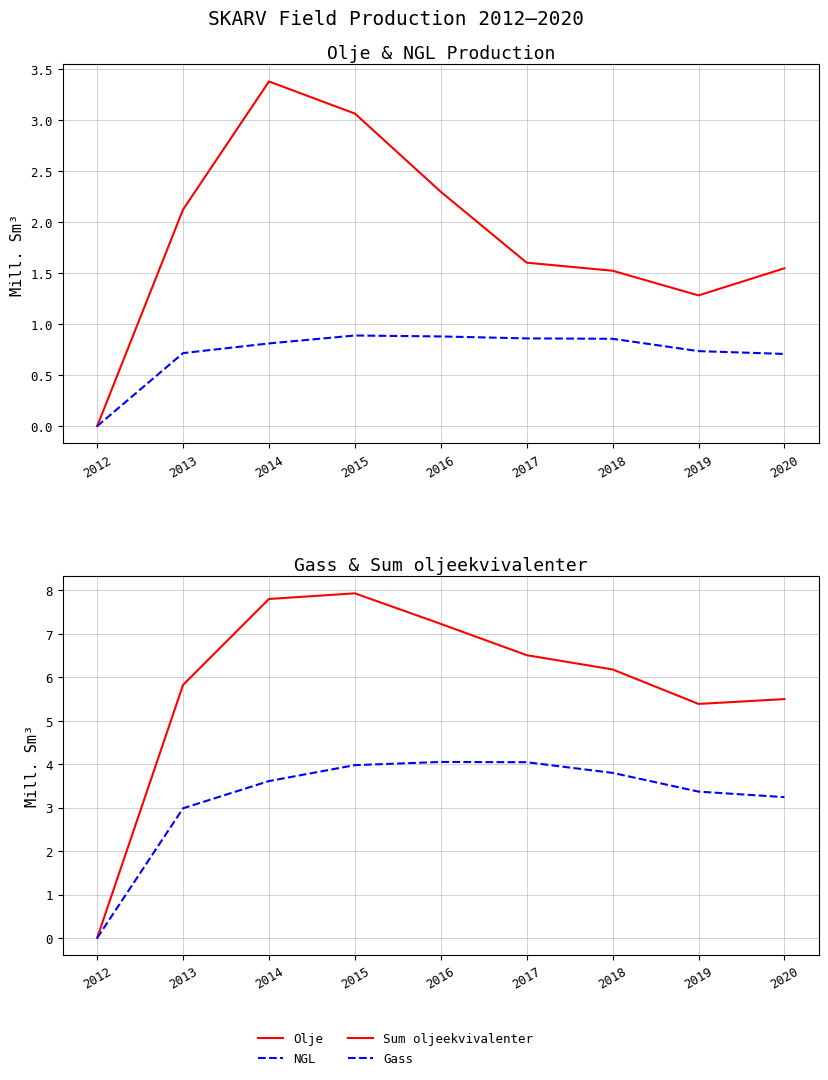

What is the difference between the highest and lowest values at 2016?

6.4